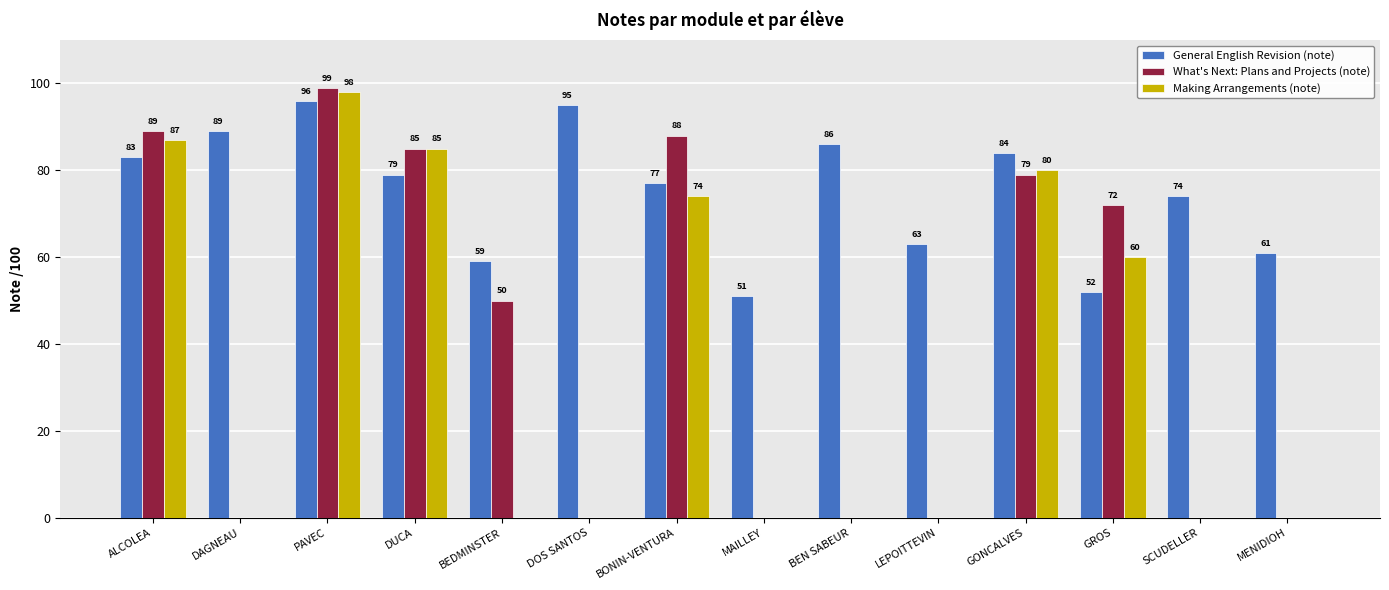

What is the maximum value for General English Revision (note)?

96